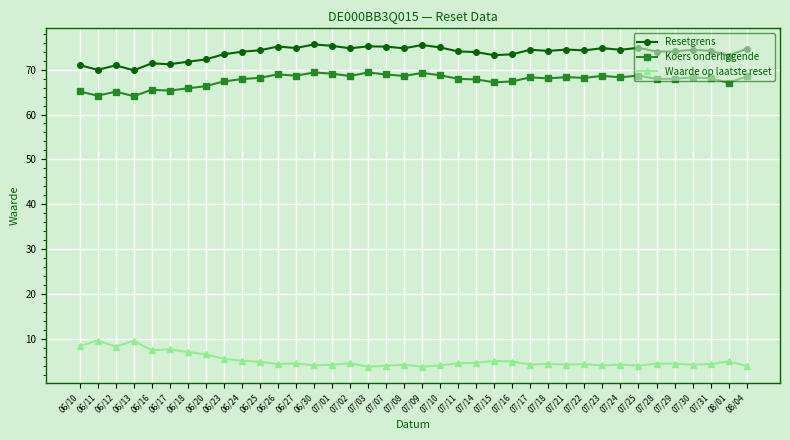

What is the lowest value of the Koers onderliggende series?

64.1